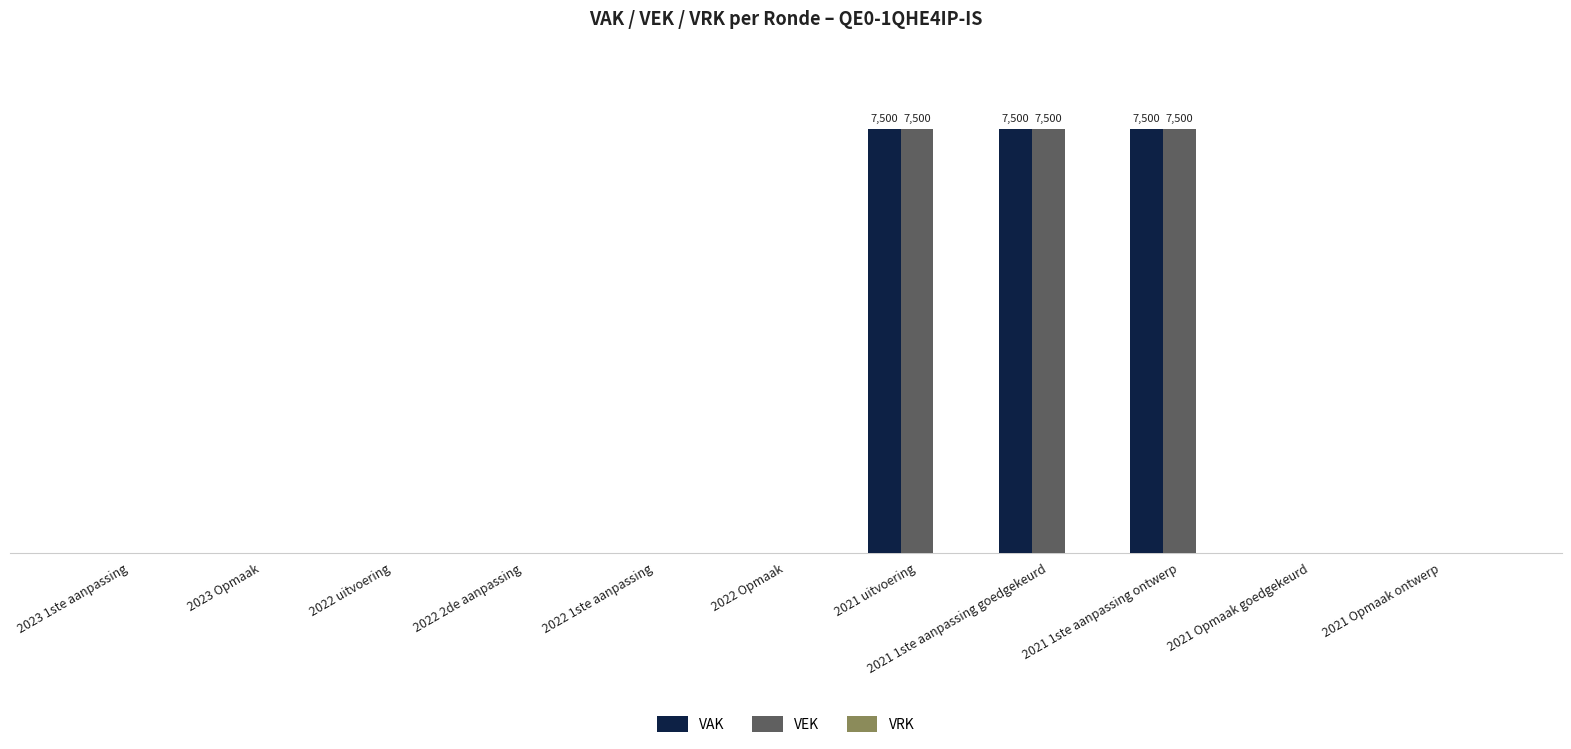

Does the chart contain stacked bars?

No